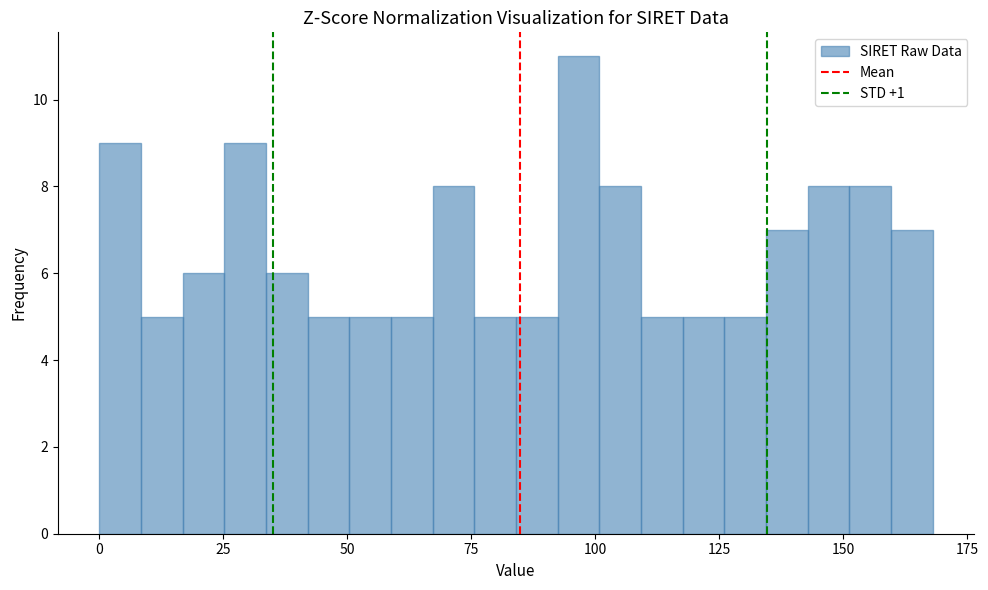

Around what value on the x-axis is the tallest bar? Give the approximate position of its centre, as read against the axis.

95